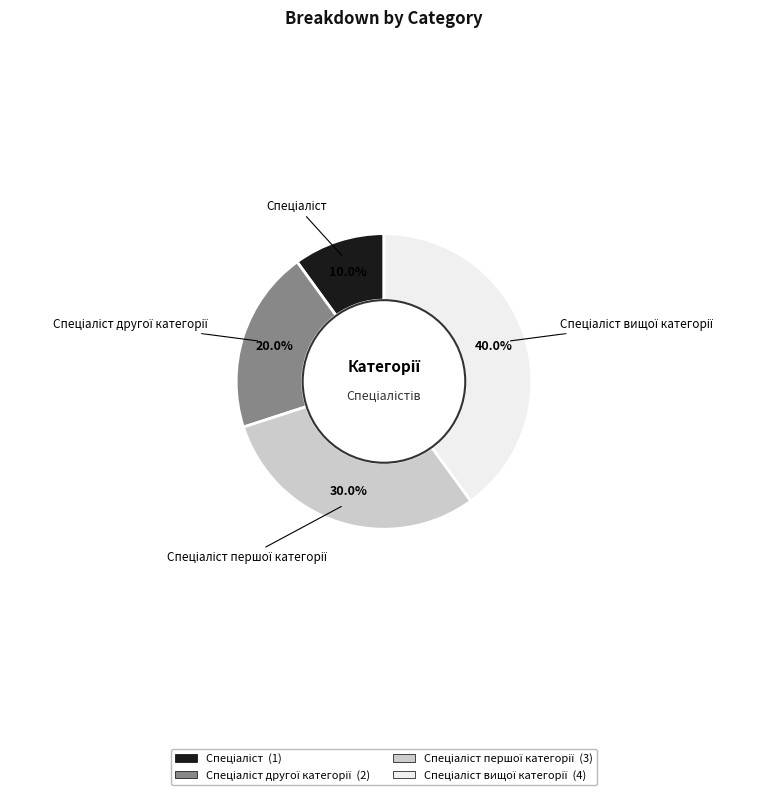

Does any single category account for the majority?

No